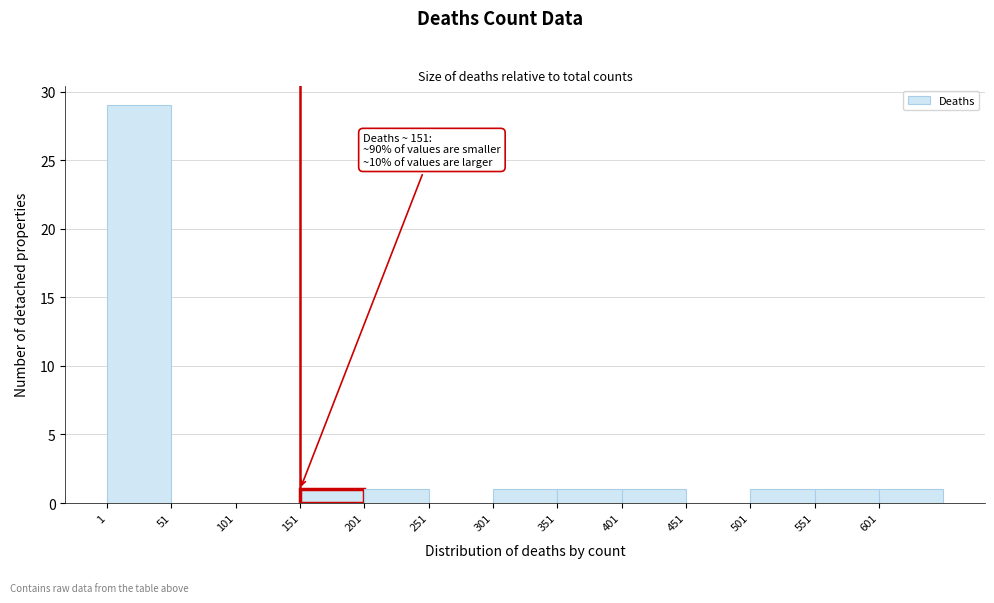

Which range on the x-axis has the tallest bar?

1 to 51